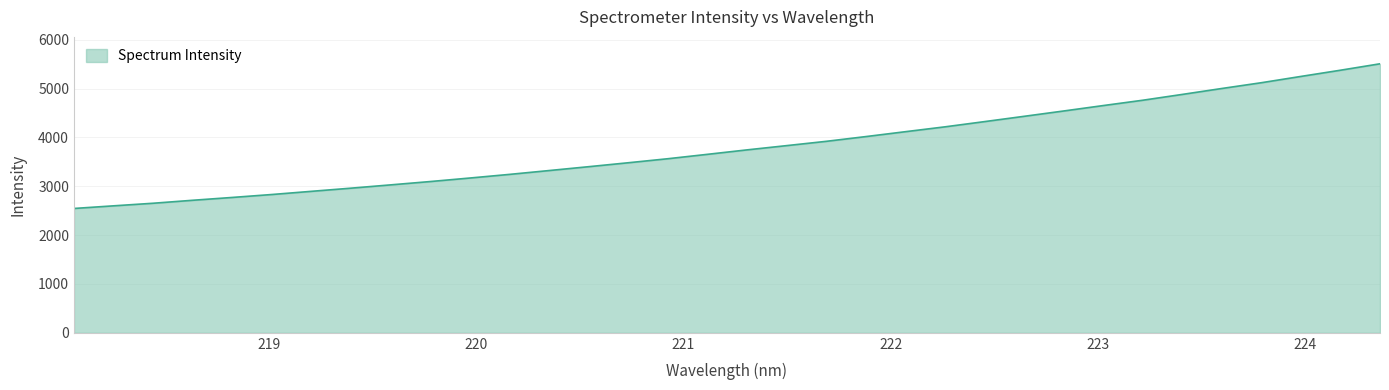

What is the difference between the maximum and minimum values?

2962.0